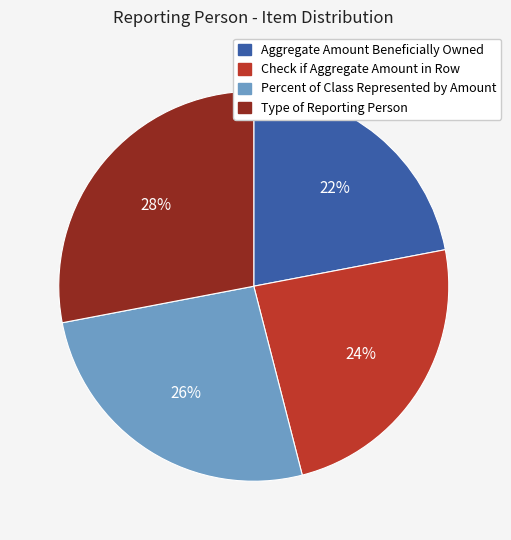

To the nearest percent, what percentage of the pie is Percent of Class Represented by Amount?

26%